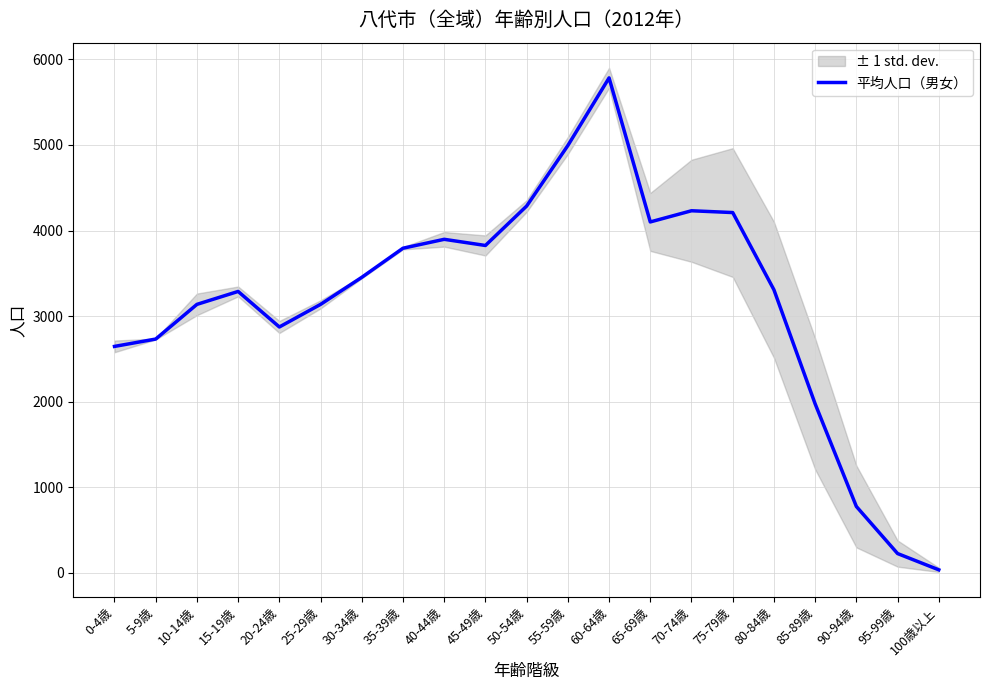

What is the label of the 7th point from the right?

70-74歳